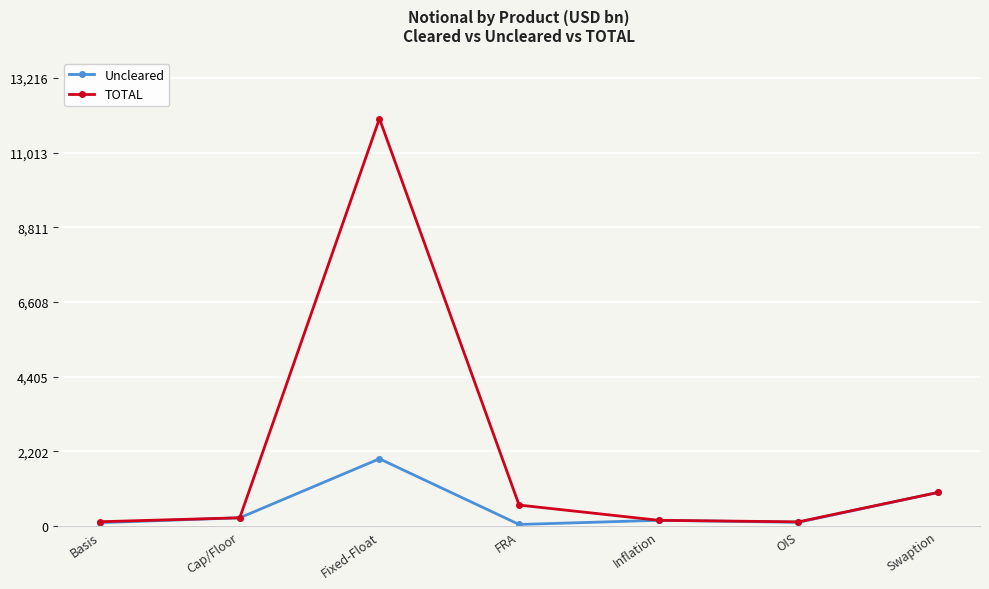

Which series changed the most between Fixed-Float and Inflation?

TOTAL